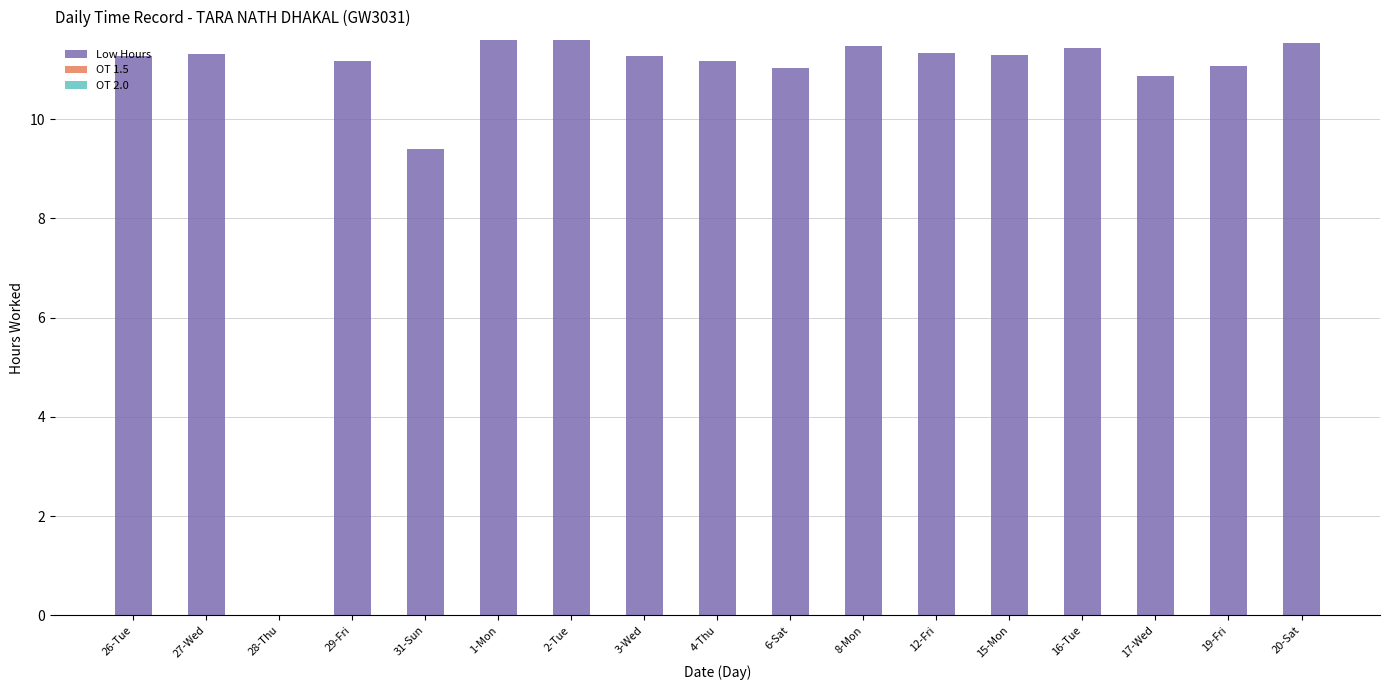

What is the sum of all values?

178.8